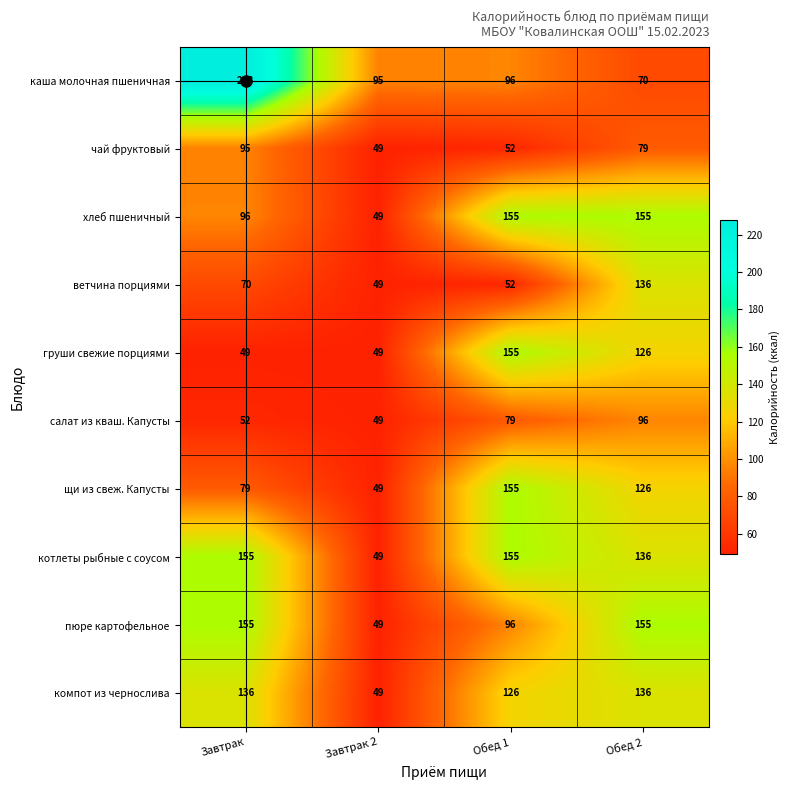

At how many categories does at least one series exceed 134?

3